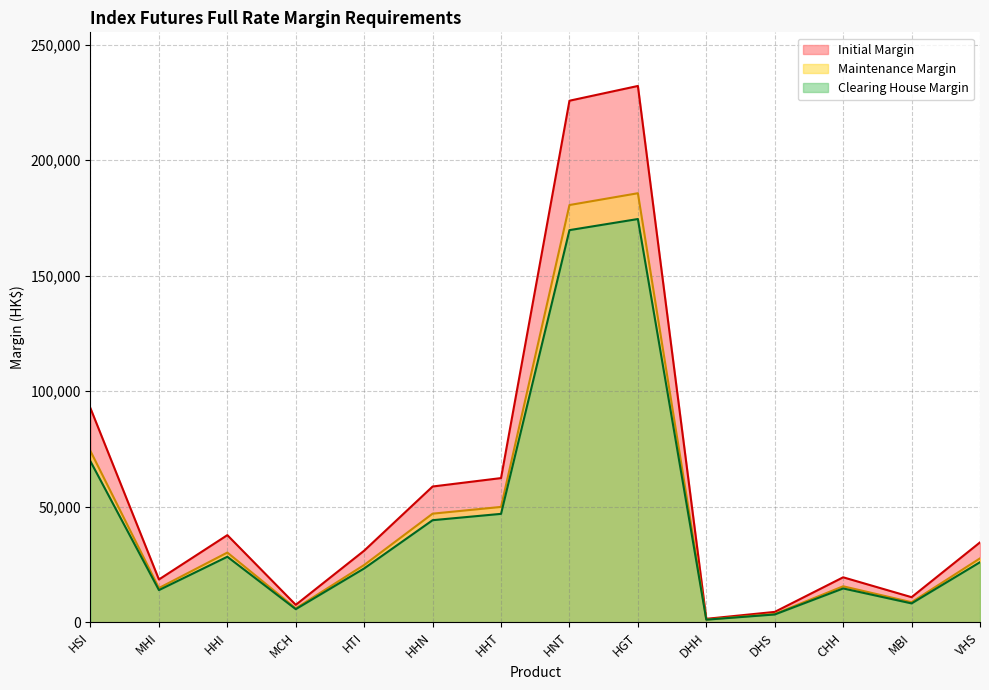

How many lines are shown in the chart?

3